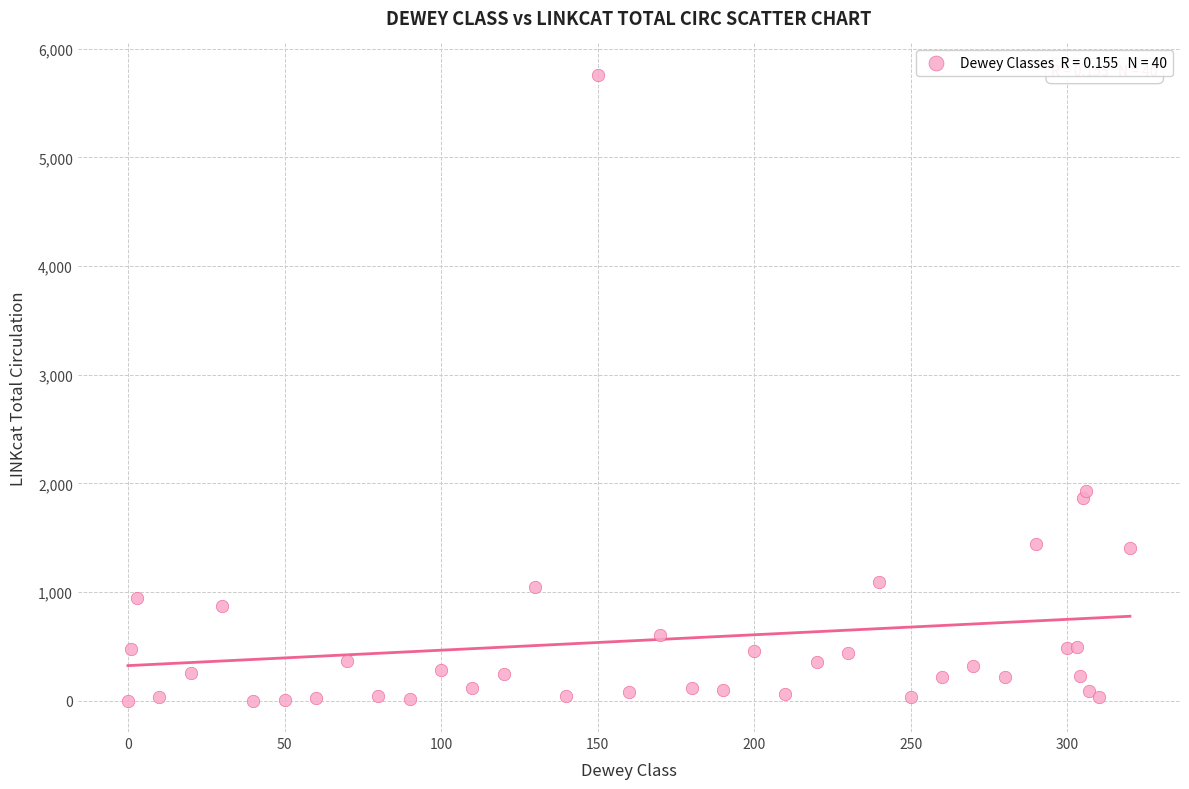

What Y value in the scatter plot is closest to 2880?

1926